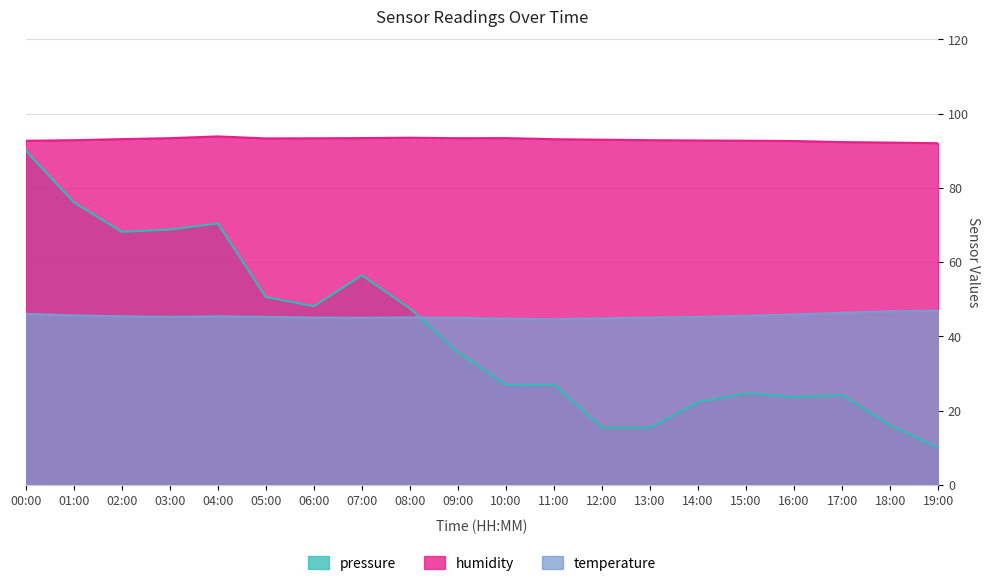

How many times do temperature and pressure cross each other?

1